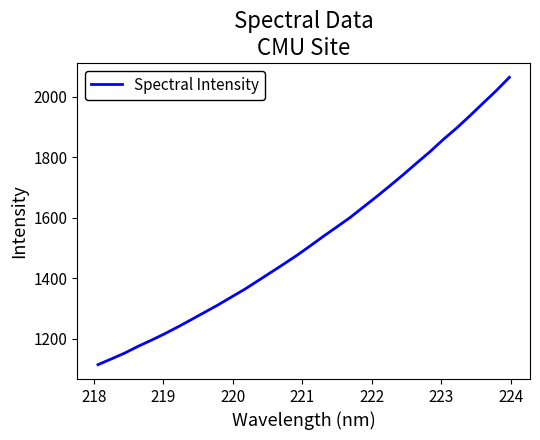

How many lines are shown in the chart?

1